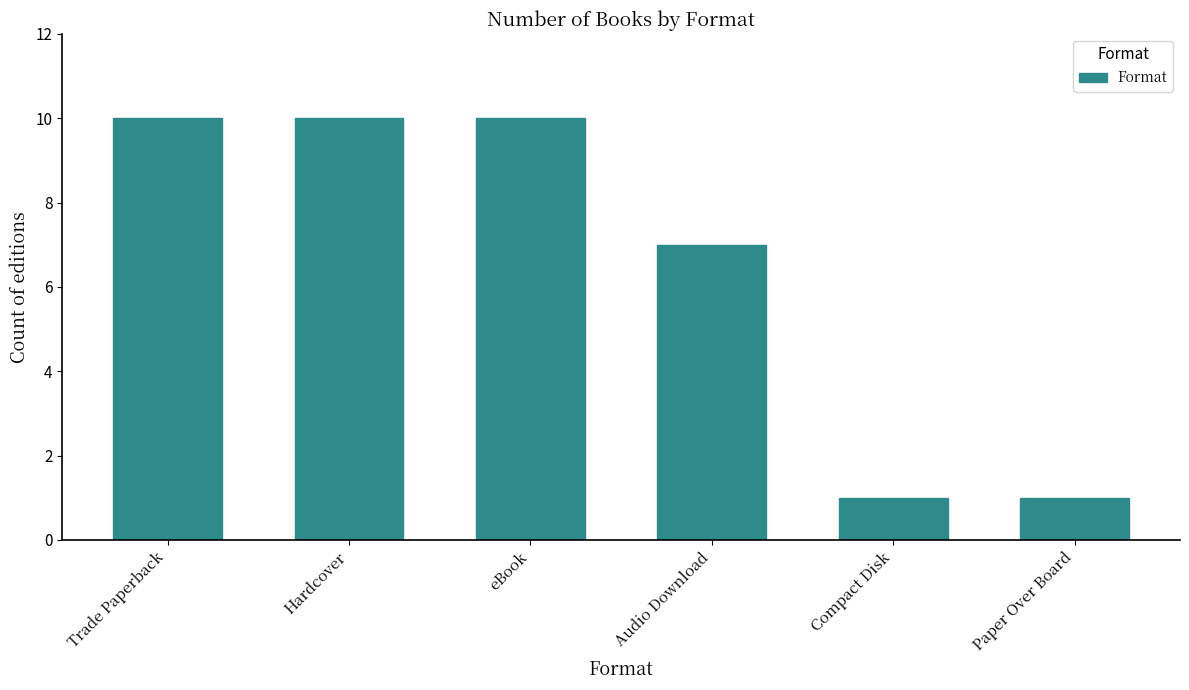

Does the chart contain any negative values?

No